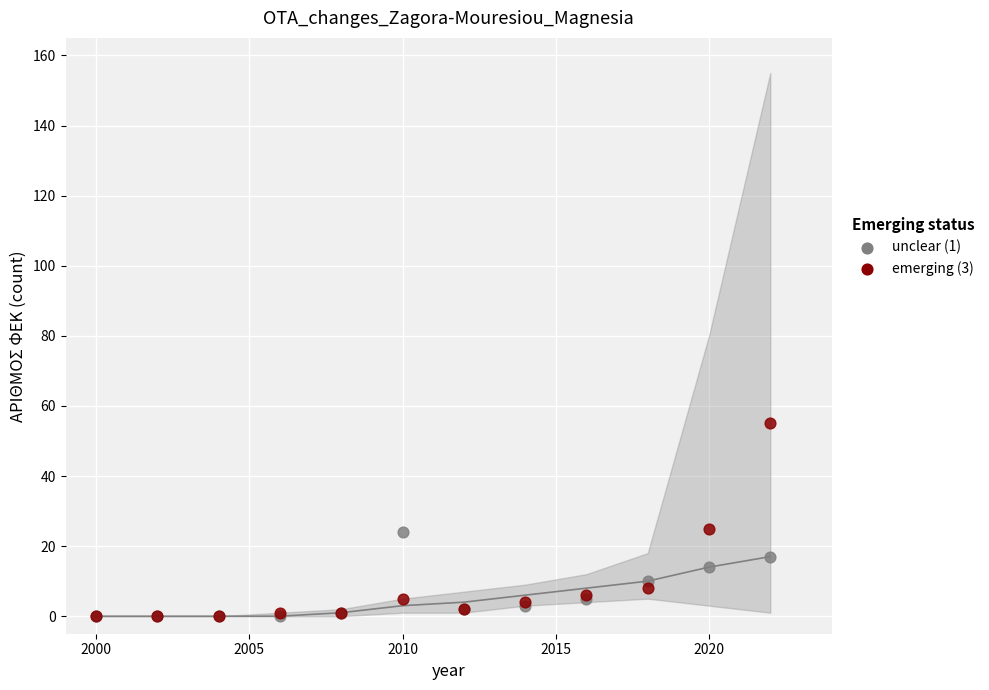

Which series has the largest Y range (max minus min)?

emerging (3)